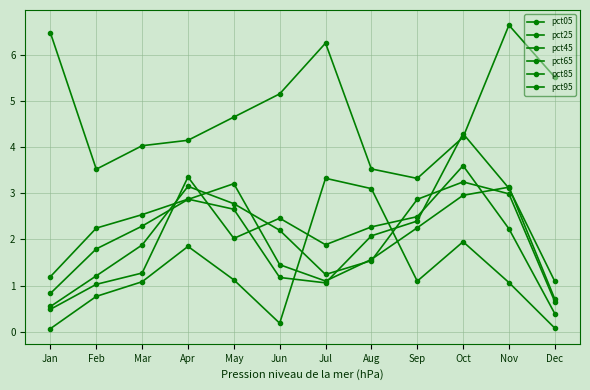

How many lines are shown in the chart?

6